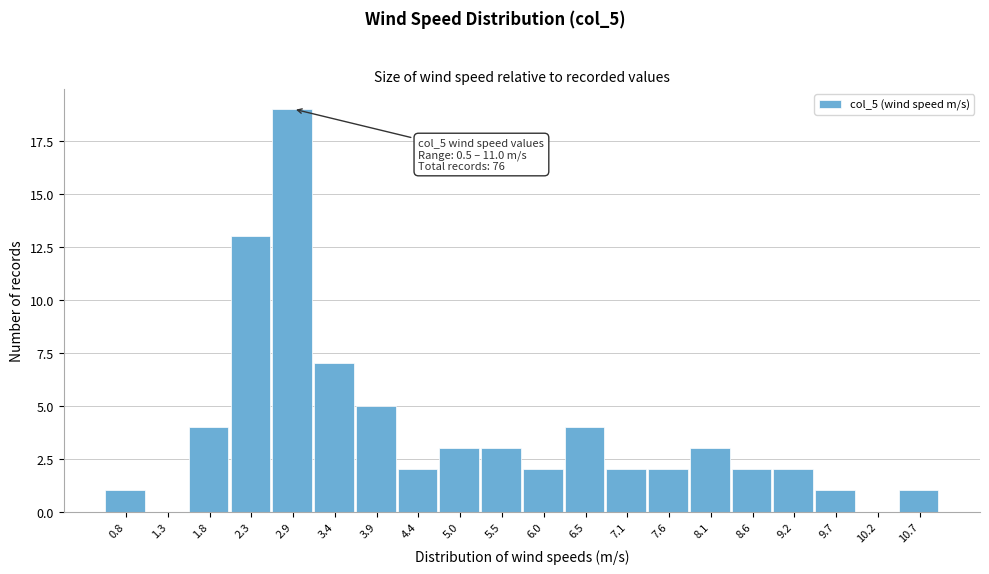

Over which range of the x-axis is the bar tallest?

2.6 to 3.1